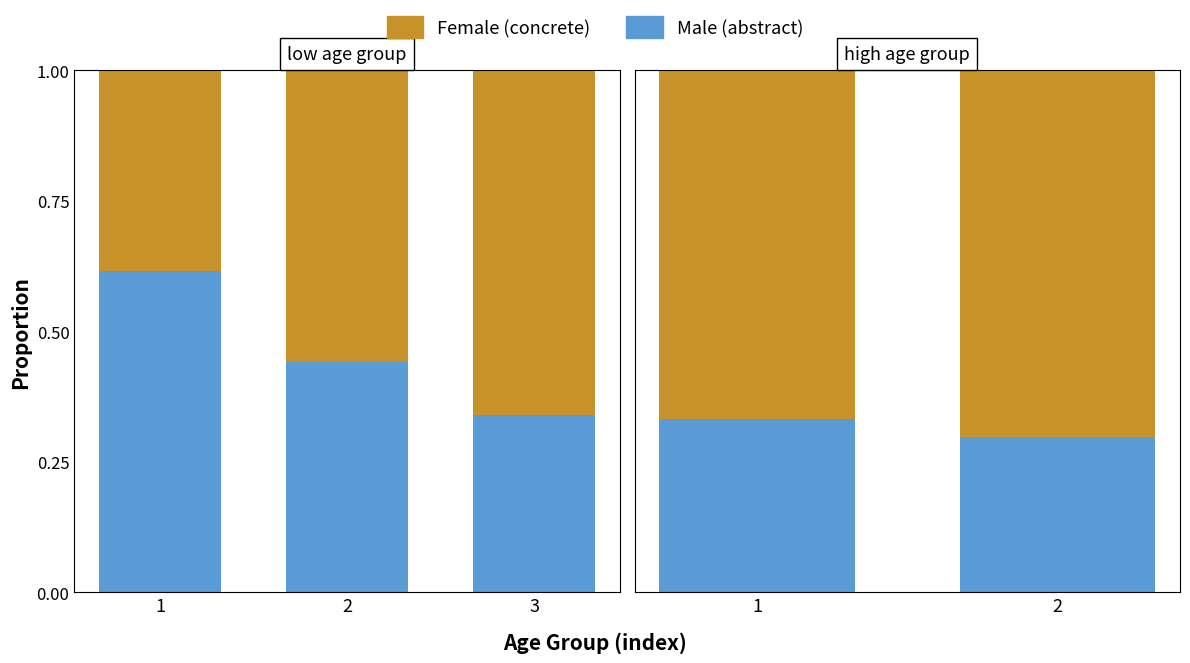

What is the spread (max minus min) of values at 2?

0.4